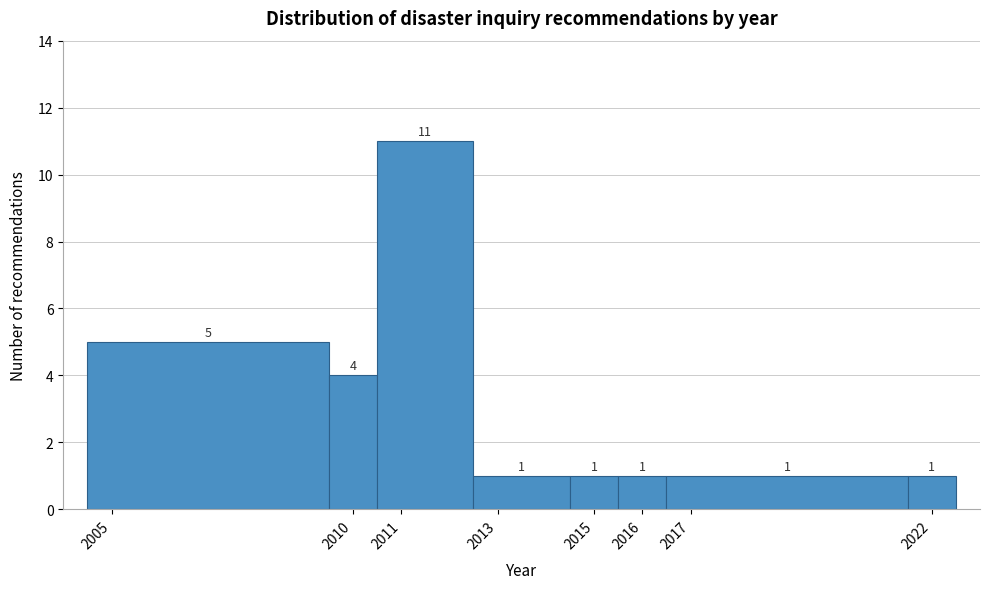

Reading left to right, list every bar in this chart as the range it spans on the x-axis followed by its height.

2004.5 to 2009.5: 5
2009.5 to 2010.5: 4
2010.5 to 2012.5: 11
2012.5 to 2014.5: 1
2014.5 to 2015.5: 1
2015.5 to 2016.5: 1
2016.5 to 2021.5: 1
2021.5 to 2022.5: 1